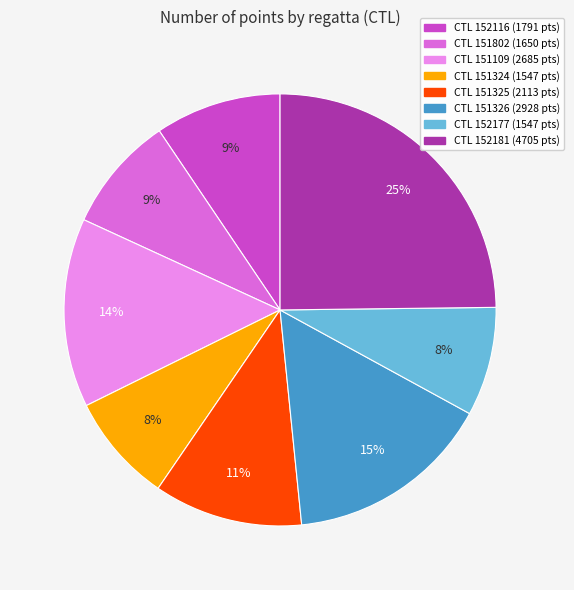

Is there a majority slice in this chart?

No